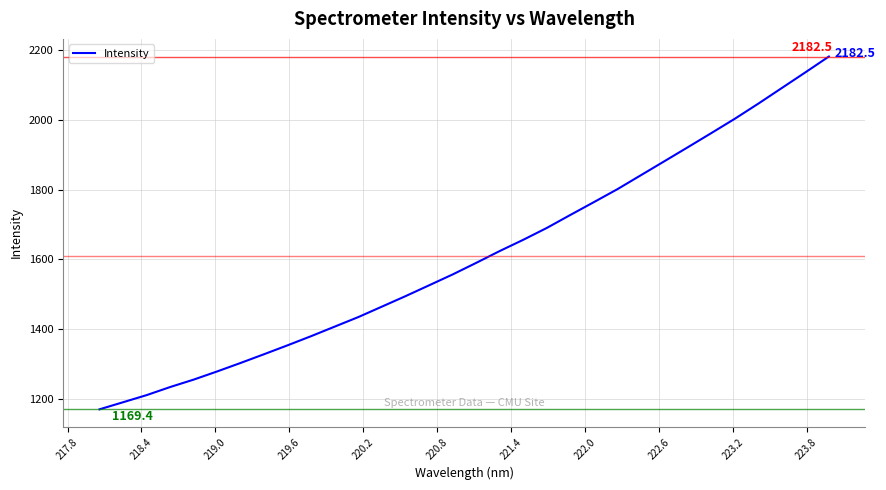

What is the greatest value displayed?

2182.5